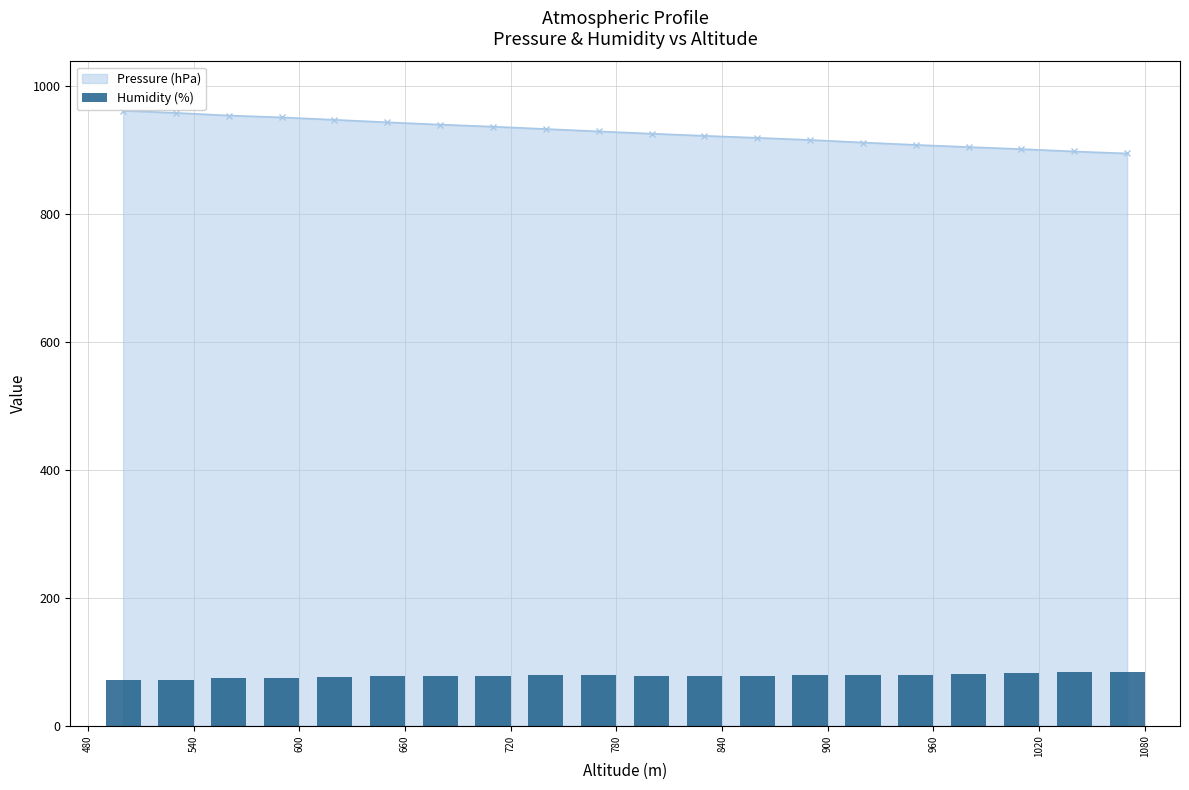

What is the minimum value for Pressure (hPa)?

894.5